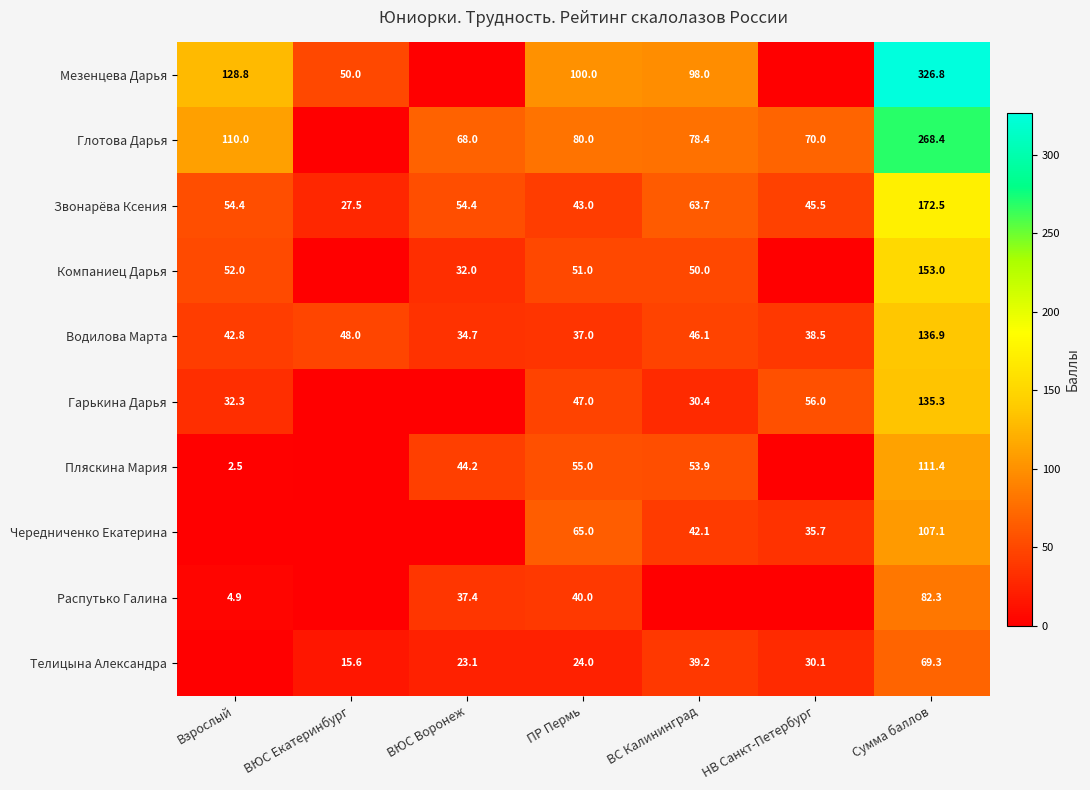

At which category is the sum across all series the highest?

Сумма баллов